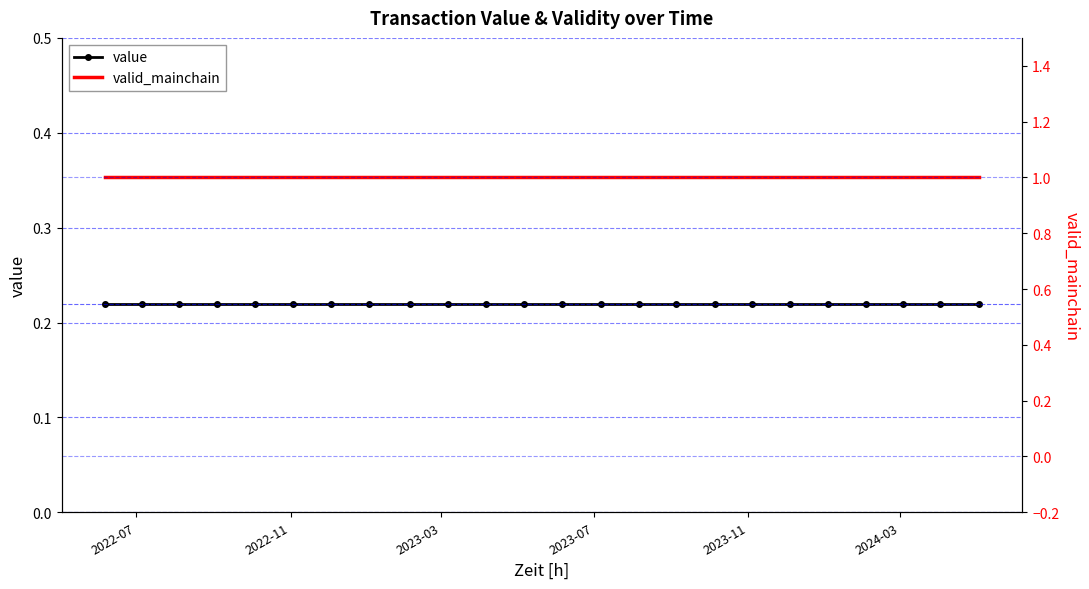

True or false: valid_mainchain has a value of 1.3 at 11.

False